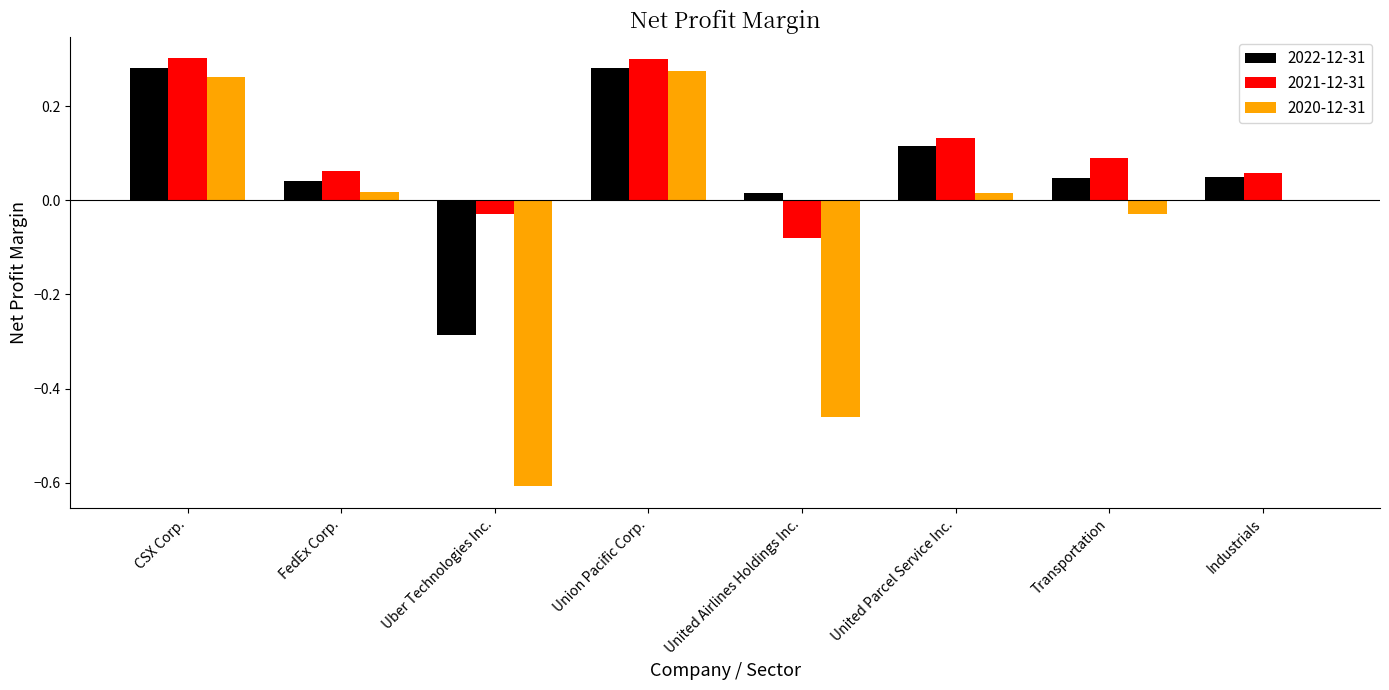

The 2021-12-31 series shows 0.1 at Transportation. True or false?

True